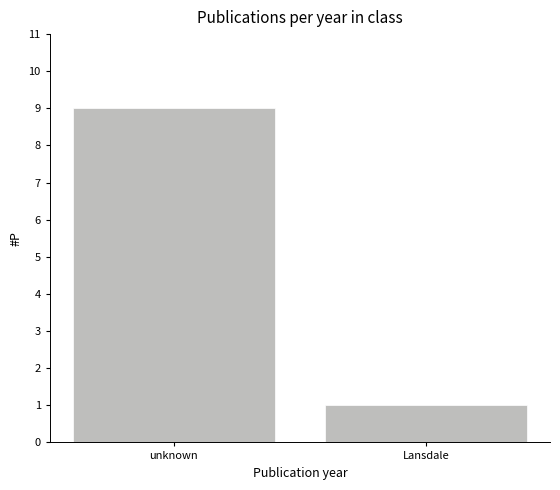

What is the difference between the values at Lansdale and unknown?

8